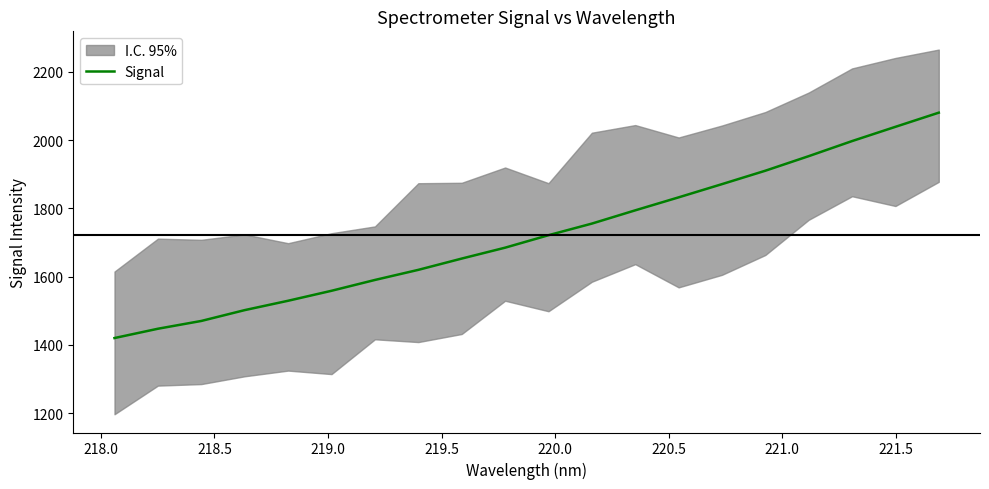

Does the chart have visible grid lines?

No